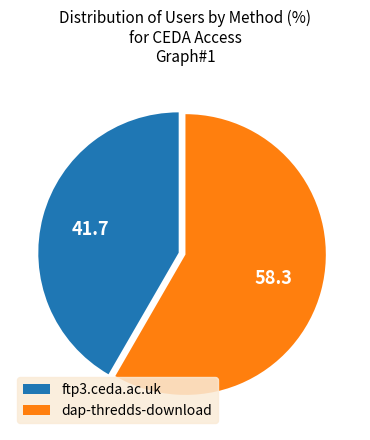

How many slices are in this pie chart?

2